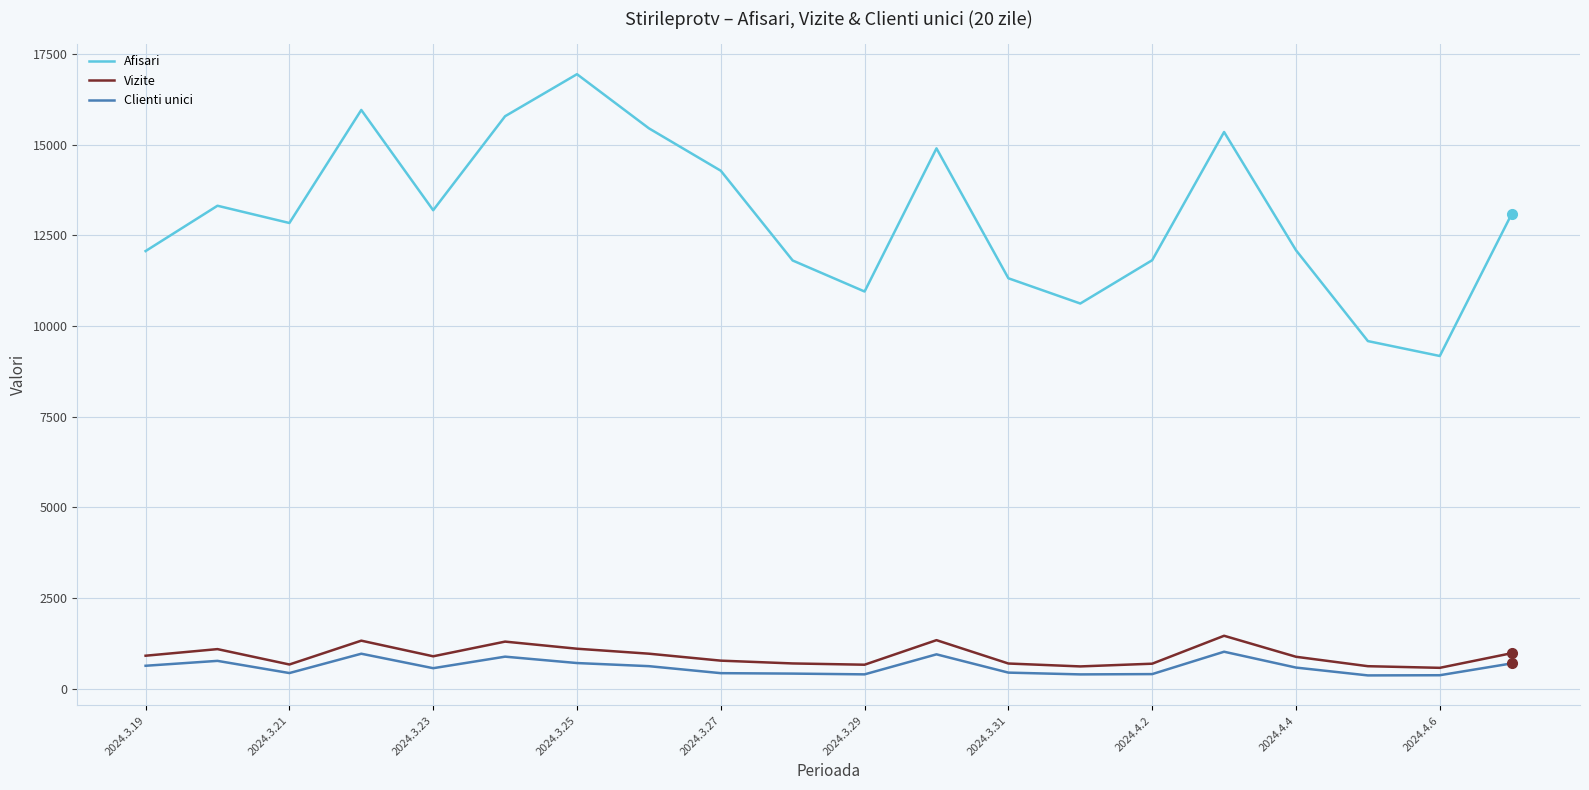

True or false: Clienti unici and Afisari intersect in this chart.

False